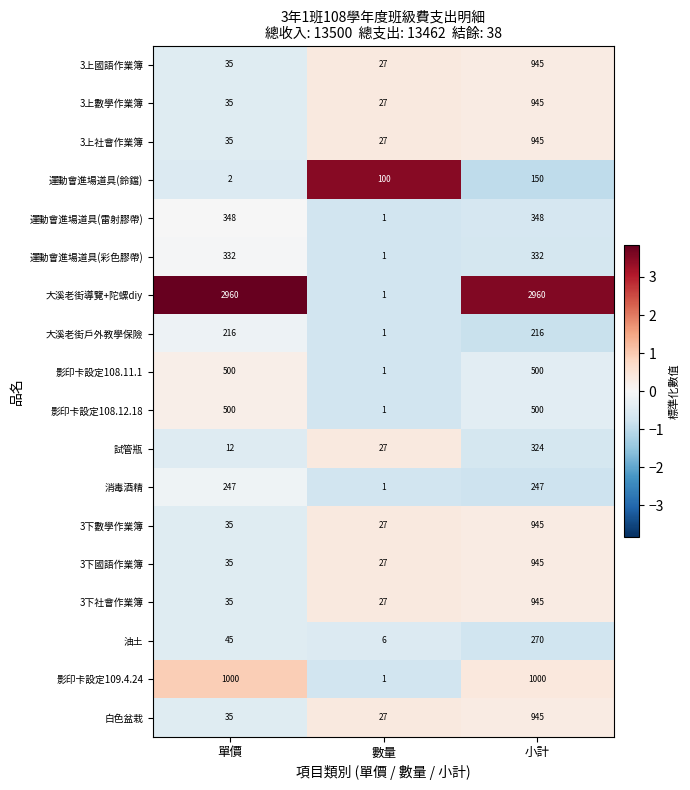

At which category is the sum across all series the highest?

小計